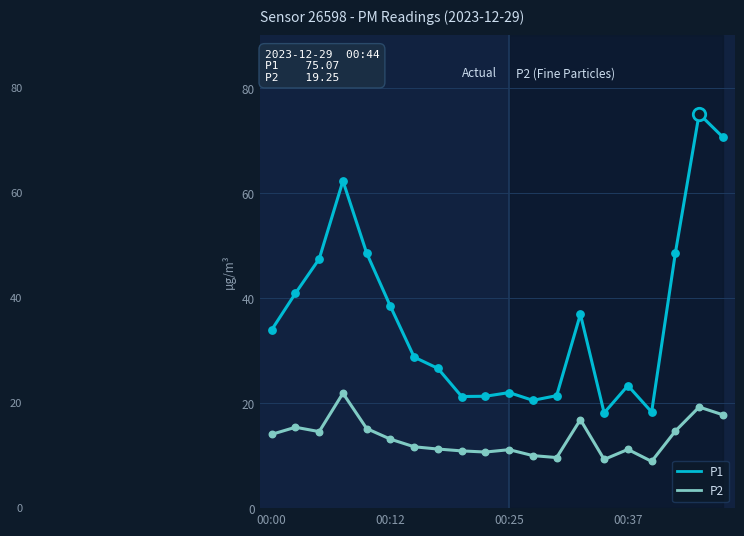

Which series has the largest total across all categories?

P1